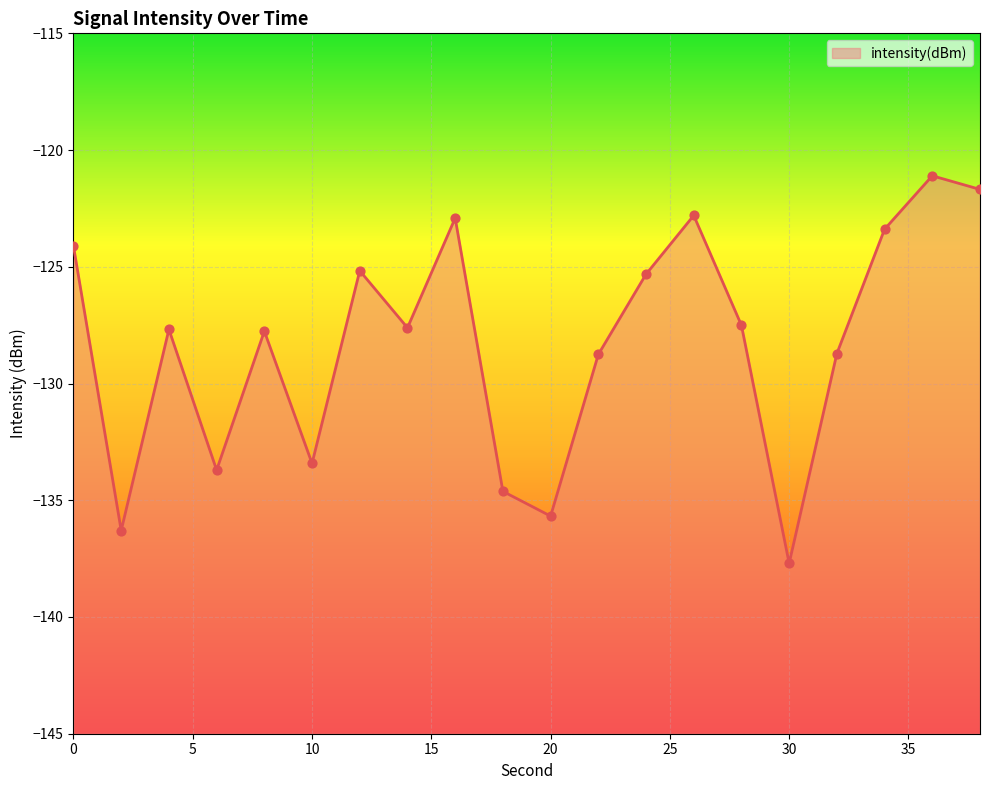

Which has a higher value, 26 or 22?

26